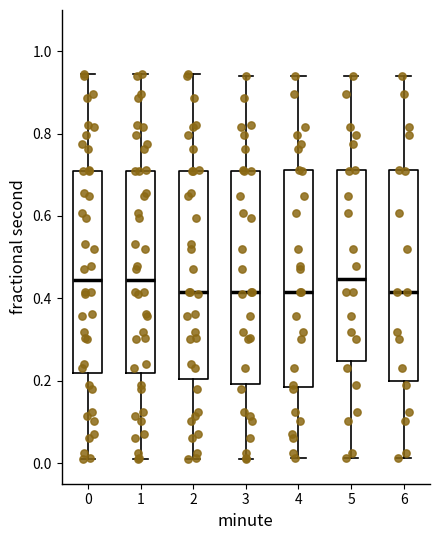

Reading left to right, read every box against the y-axis: the position of its median line, the range the box covers, and the ends of its whiskers. The values are not printed on the chart, so give them approximately, as read against the axis.

0: median 0.44, box 0.22 to 0.70, whiskers 0.02 to 0.94
1: median 0.44, box 0.22 to 0.70, whiskers 0.02 to 0.94
2: median 0.42, box 0.20 to 0.70, whiskers 0.02 to 0.94
3: median 0.42, box 0.20 to 0.70, whiskers 0.02 to 0.94
4: median 0.42, box 0.18 to 0.72, whiskers 0.02 to 0.94
5: median 0.44, box 0.24 to 0.72, whiskers 0.02 to 0.94
6: median 0.42, box 0.20 to 0.72, whiskers 0.02 to 0.94